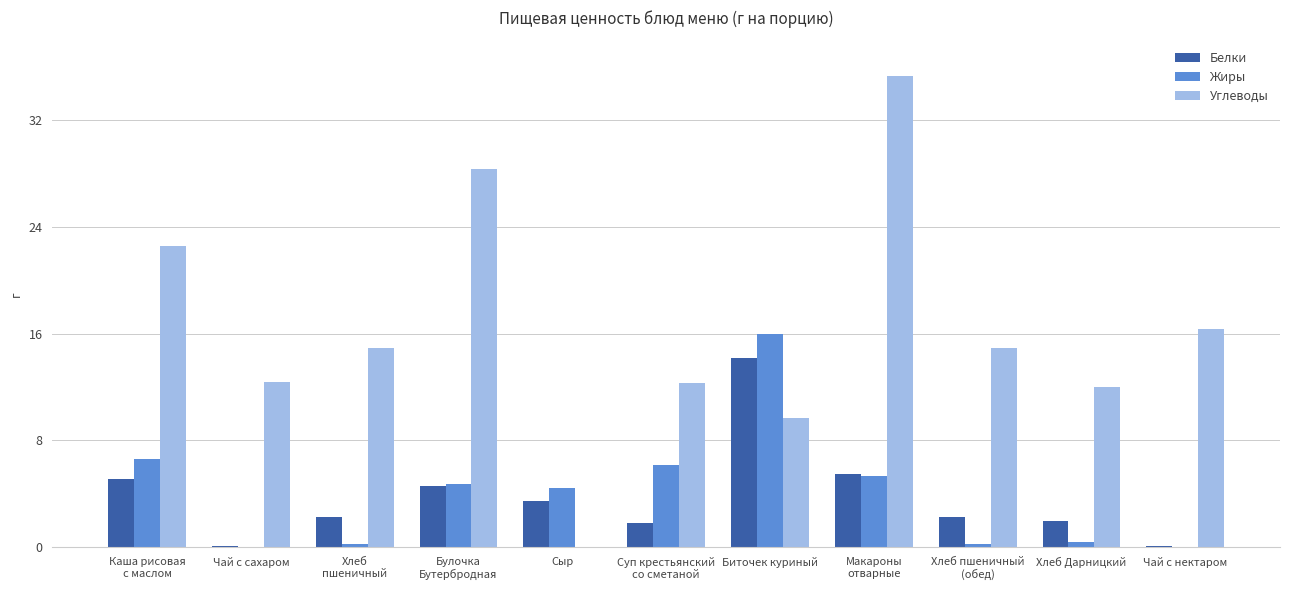

At which category is the sum across all series the highest?

Макароны
отварные